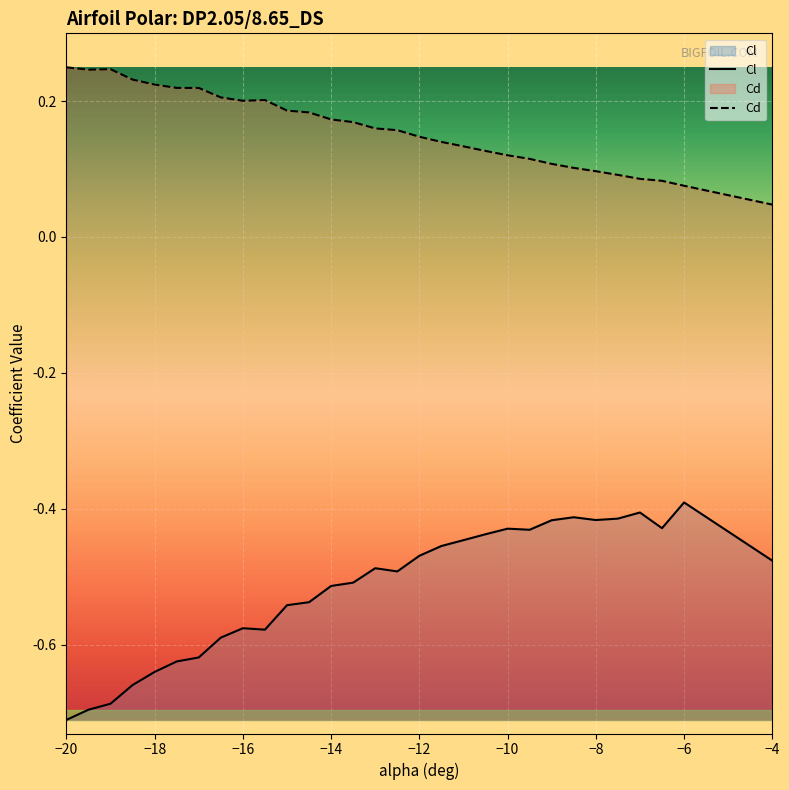

Rank the series by their average value, from lowest to highest.

Cl, Cd